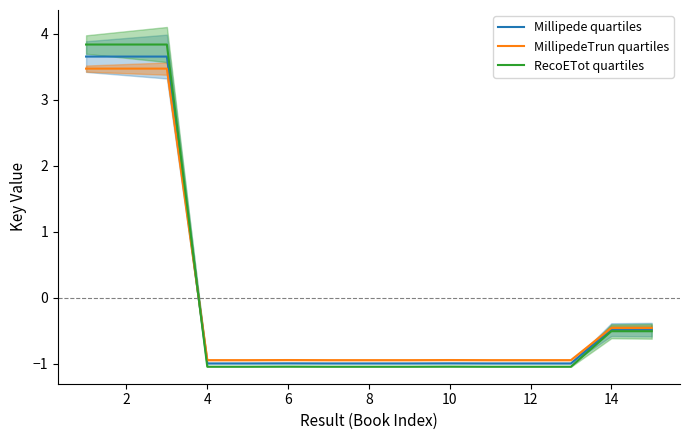

True or false: RecoETot quartiles has a value of -0.4 at 4.

False